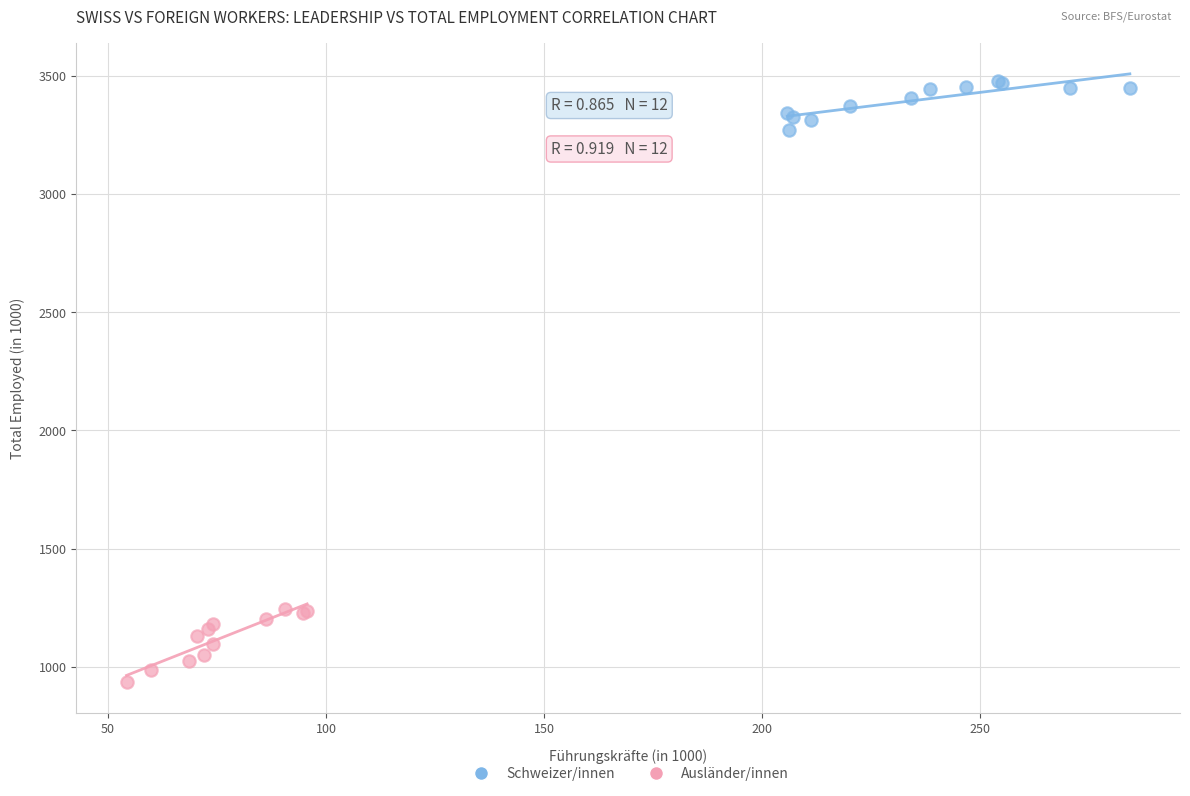

Which series contains the highest Y value?

Schweizer/innen